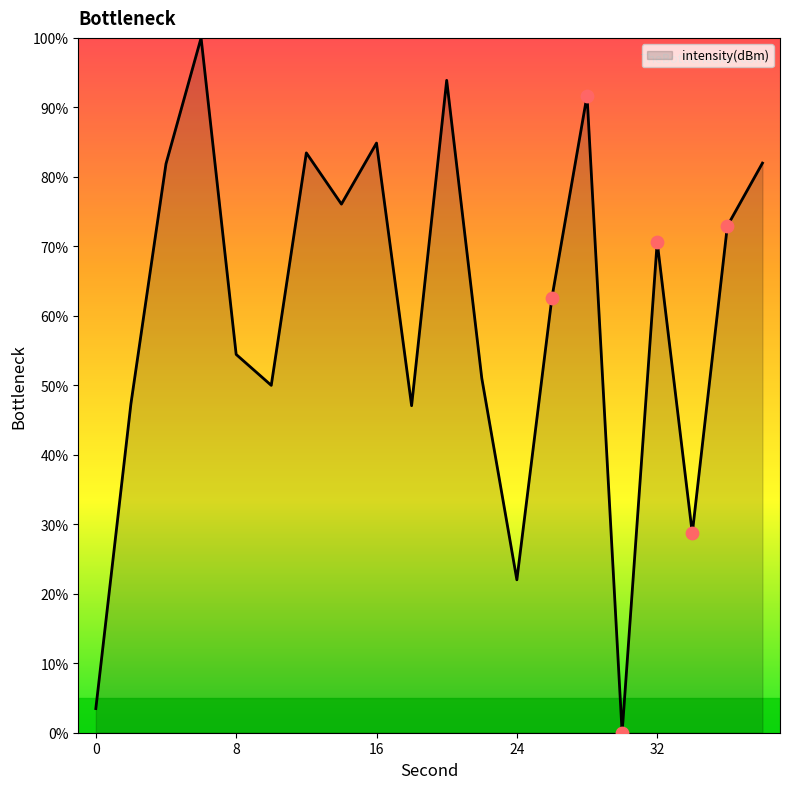

What is the maximum value shown in the chart?

100.0